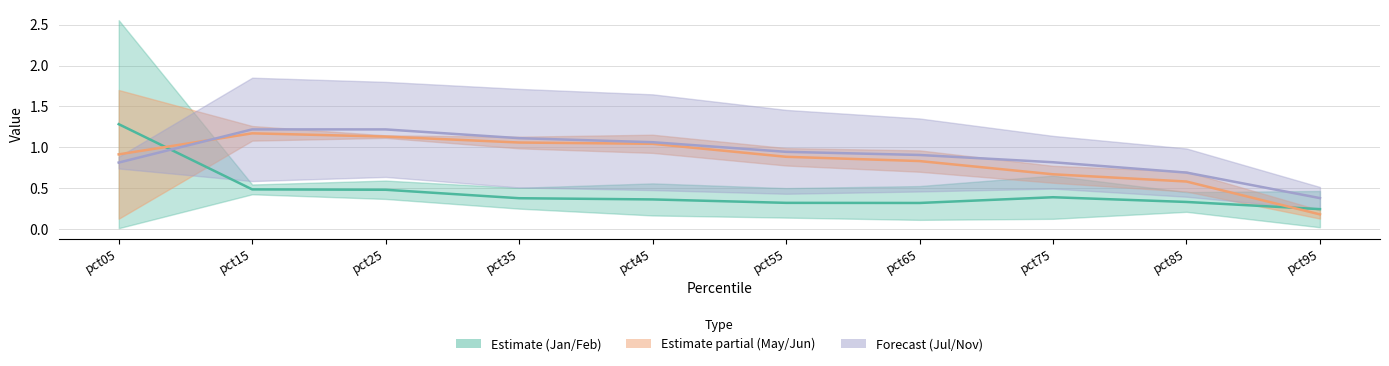

What is the difference between the Jul values at pct55 and pct75?

0.1